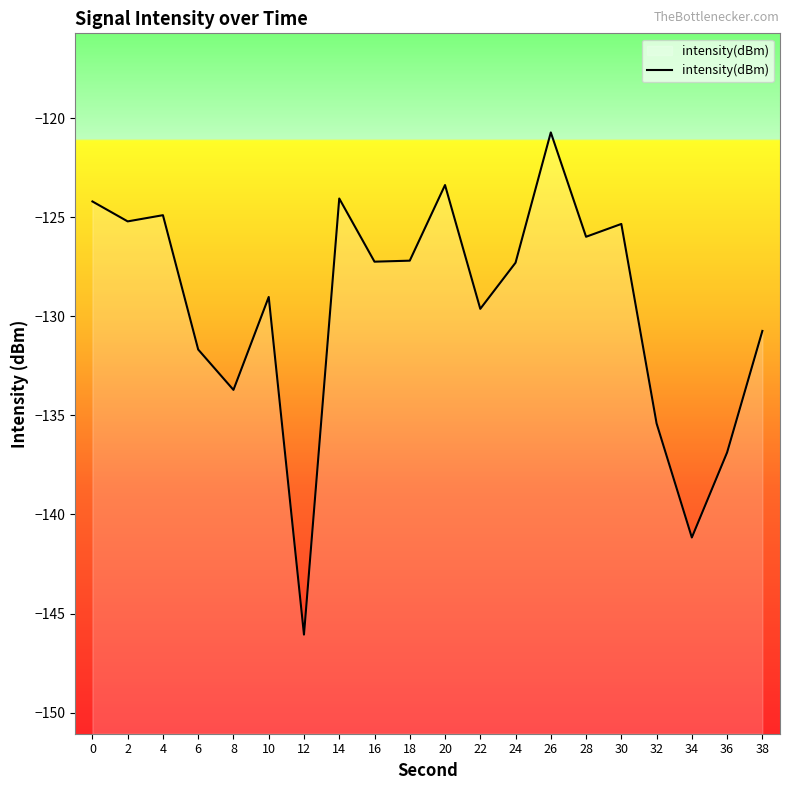

What is the value of the 9th point from the left?

-127.2